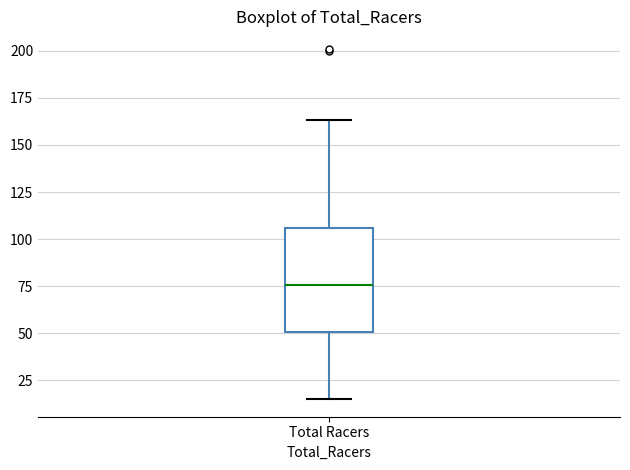

Transcribe this box plot: give where the median line is, the range the box spans, and where the two whiskers end, as read against the y-axis. The values are not printed on the chart, so give them approximately, as read against the axis.

median 75, box 50 to 105, whiskers 15 to 165